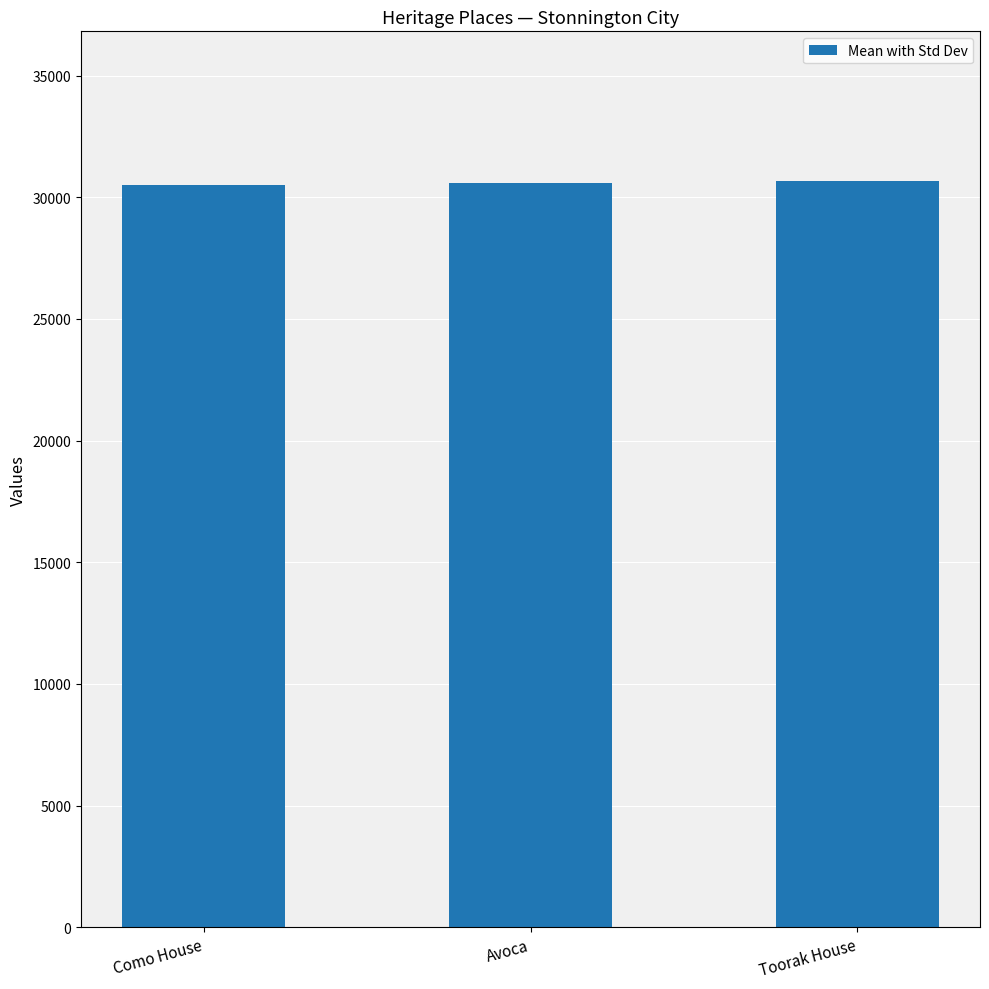

What is the label of the 1st bar from the right?

Toorak House